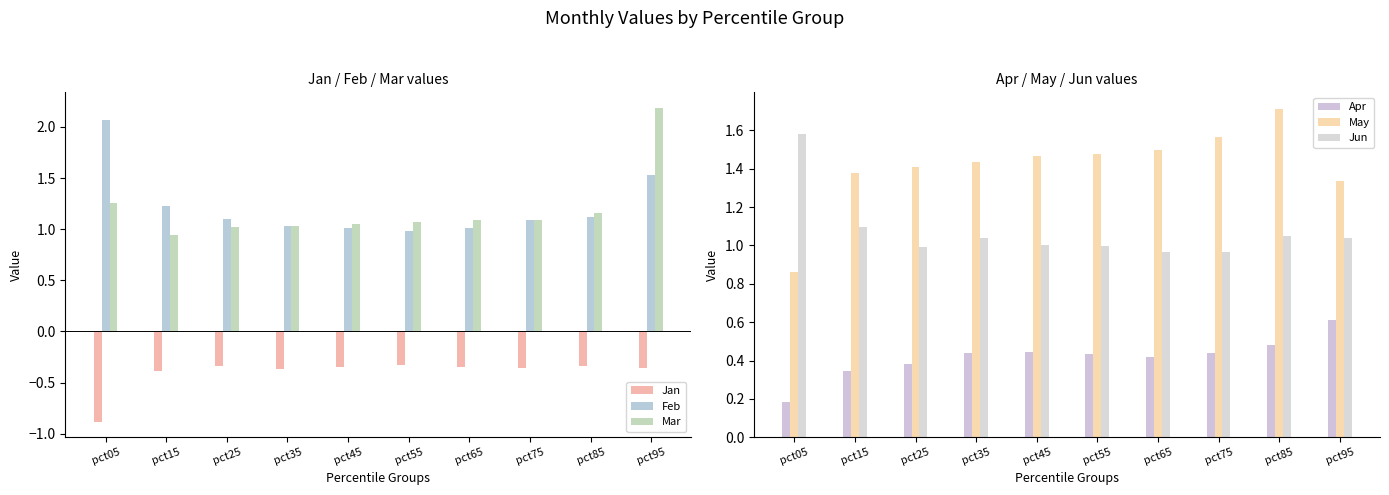

Reading left to right, extract all data points from this chart.

Jan: -0.9	-0.4	-0.3	-0.4	-0.3	-0.3	-0.3	-0.4	-0.3	-0.4
Feb: 2.1	1.2	1.1	1.0	1.0	1.0	1.0	1.1	1.1	1.5
Mar: 1.3	0.9	1.0	1.0	1.0	1.1	1.1	1.1	1.2	2.2
Apr: 0.2	0.3	0.4	0.4	0.4	0.4	0.4	0.4	0.5	0.6
May: 0.9	1.4	1.4	1.4	1.5	1.5	1.5	1.6	1.7	1.3
Jun: 1.6	1.1	1.0	1.0	1.0	1.0	1.0	1.0	1.0	1.0